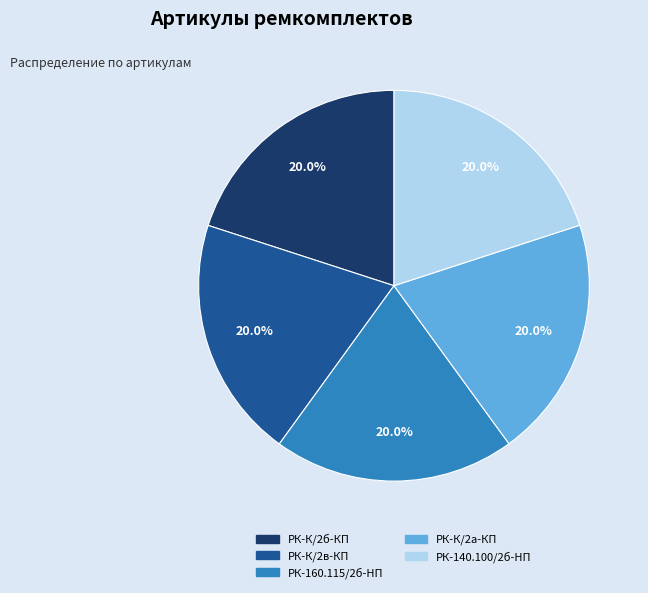

Does any single category account for the majority?

No